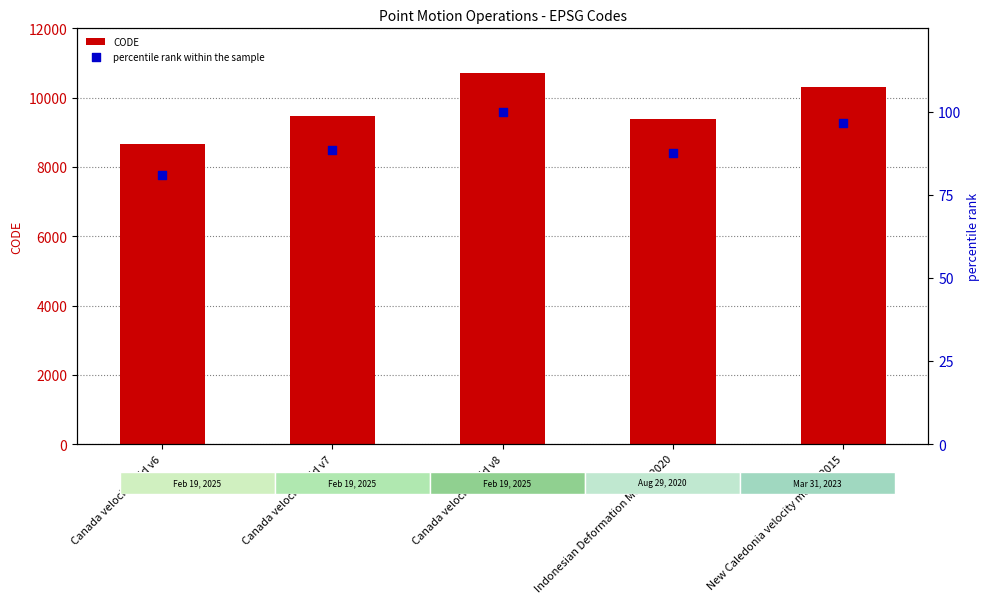

At how many categories does at least one series exceed 6373?

5